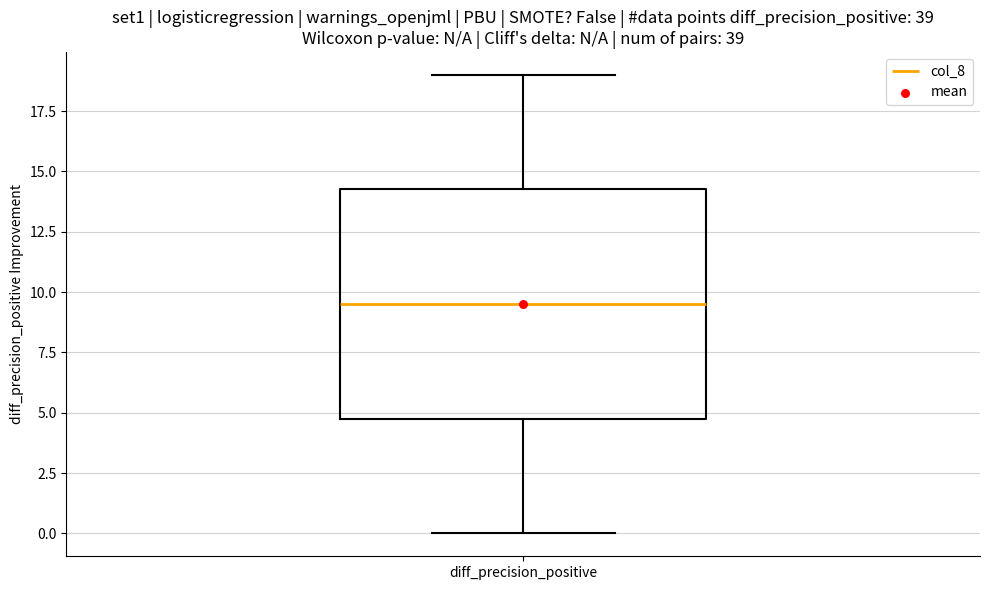

Where is the upper edge of the box for diff_precision_positive on the y-axis? The values are not printed on the chart, so give them approximately, as read against the axis.

14.5